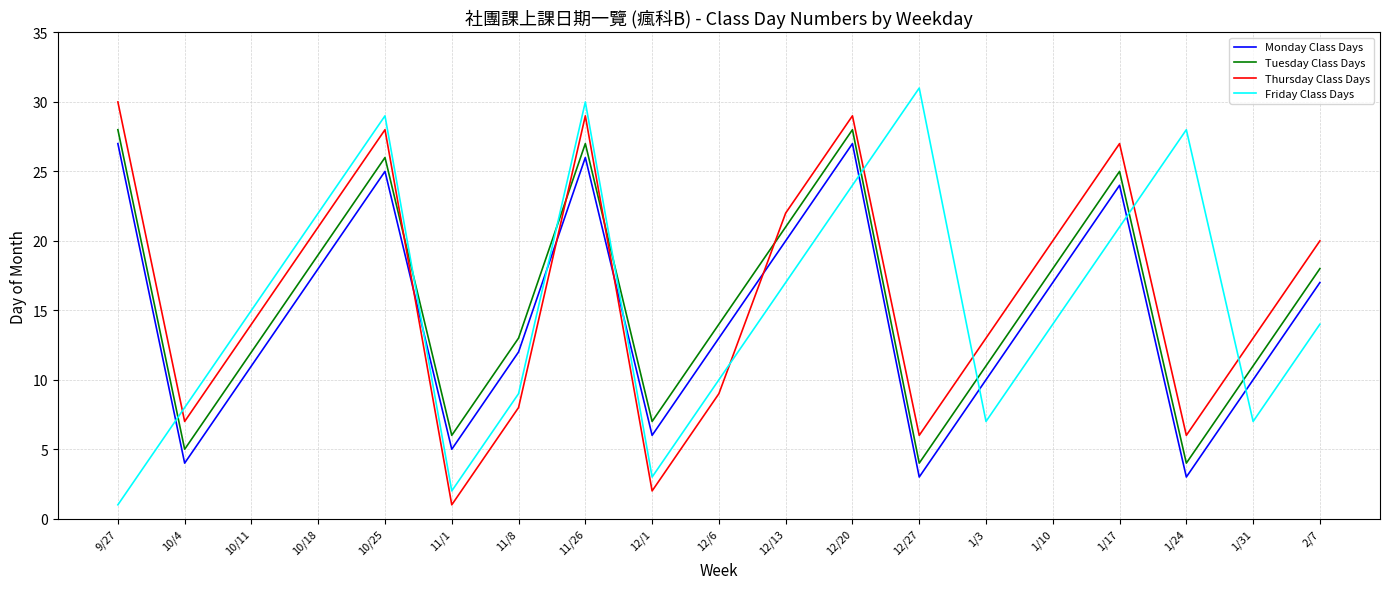

What is the greatest value displayed?

31